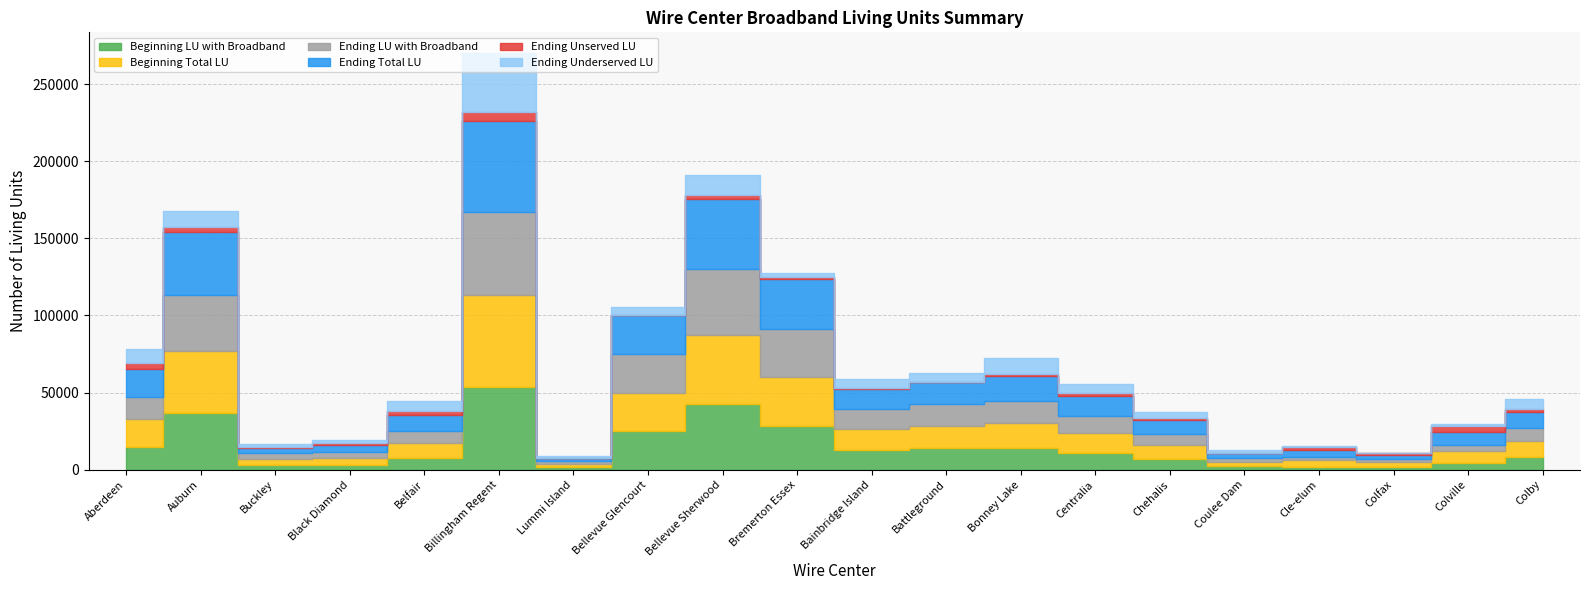

What is the maximum value for Beginning Total LU?

59145